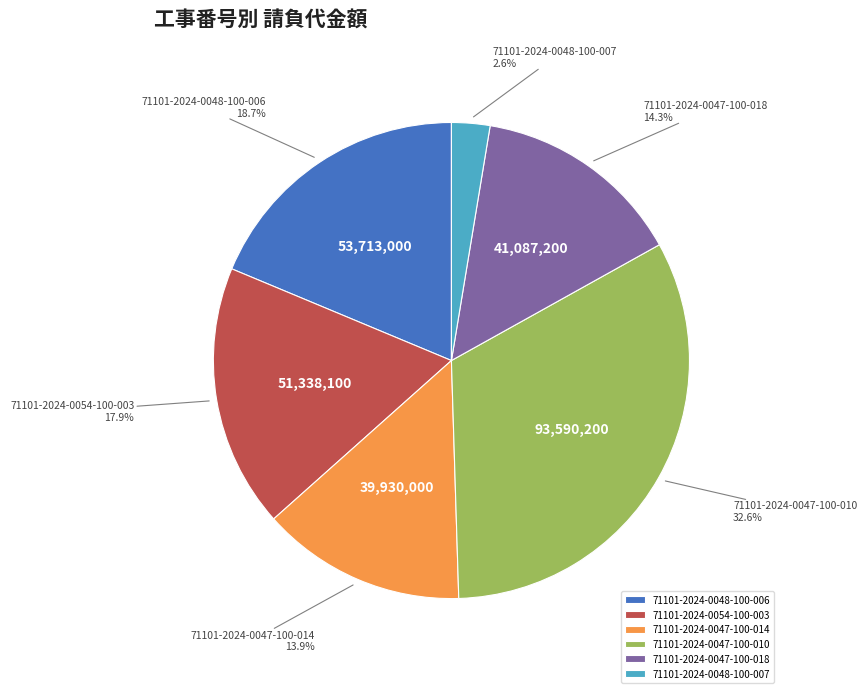

To the nearest percent, what is the difference between the largest and smallest slice percentages?

30%